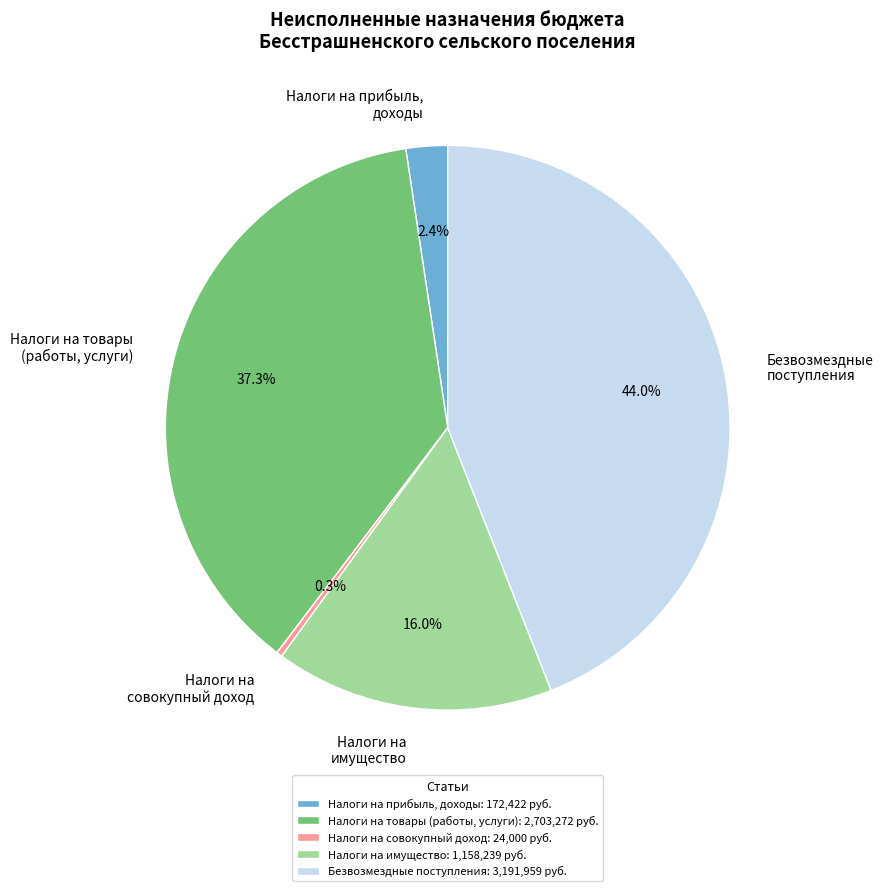

Do Налоги на прибыль, доходы and Налоги на совокупный доход together represent more than half of the pie?

No